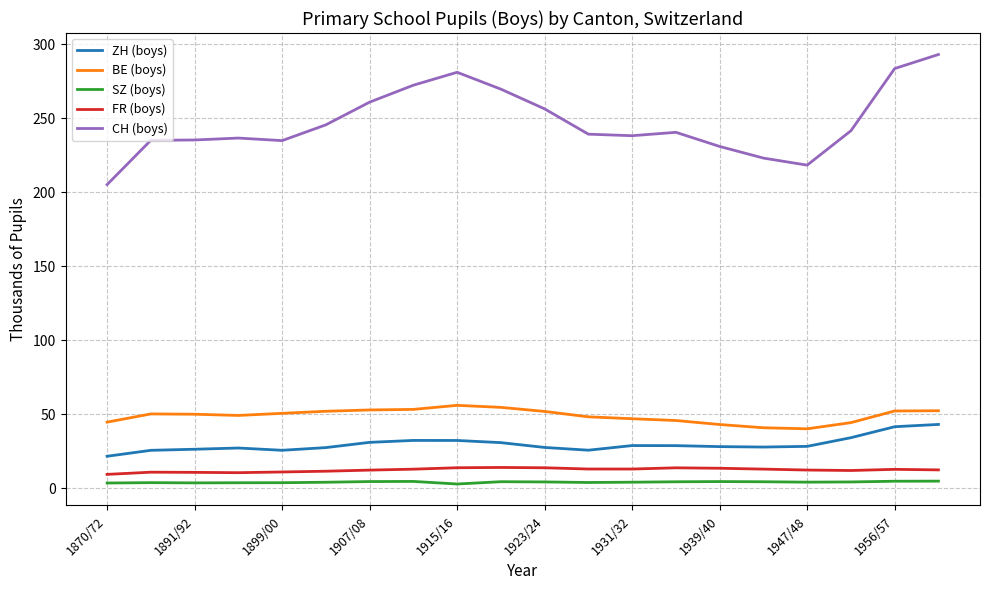

What is the maximum value for SZ (boys)?

4.8